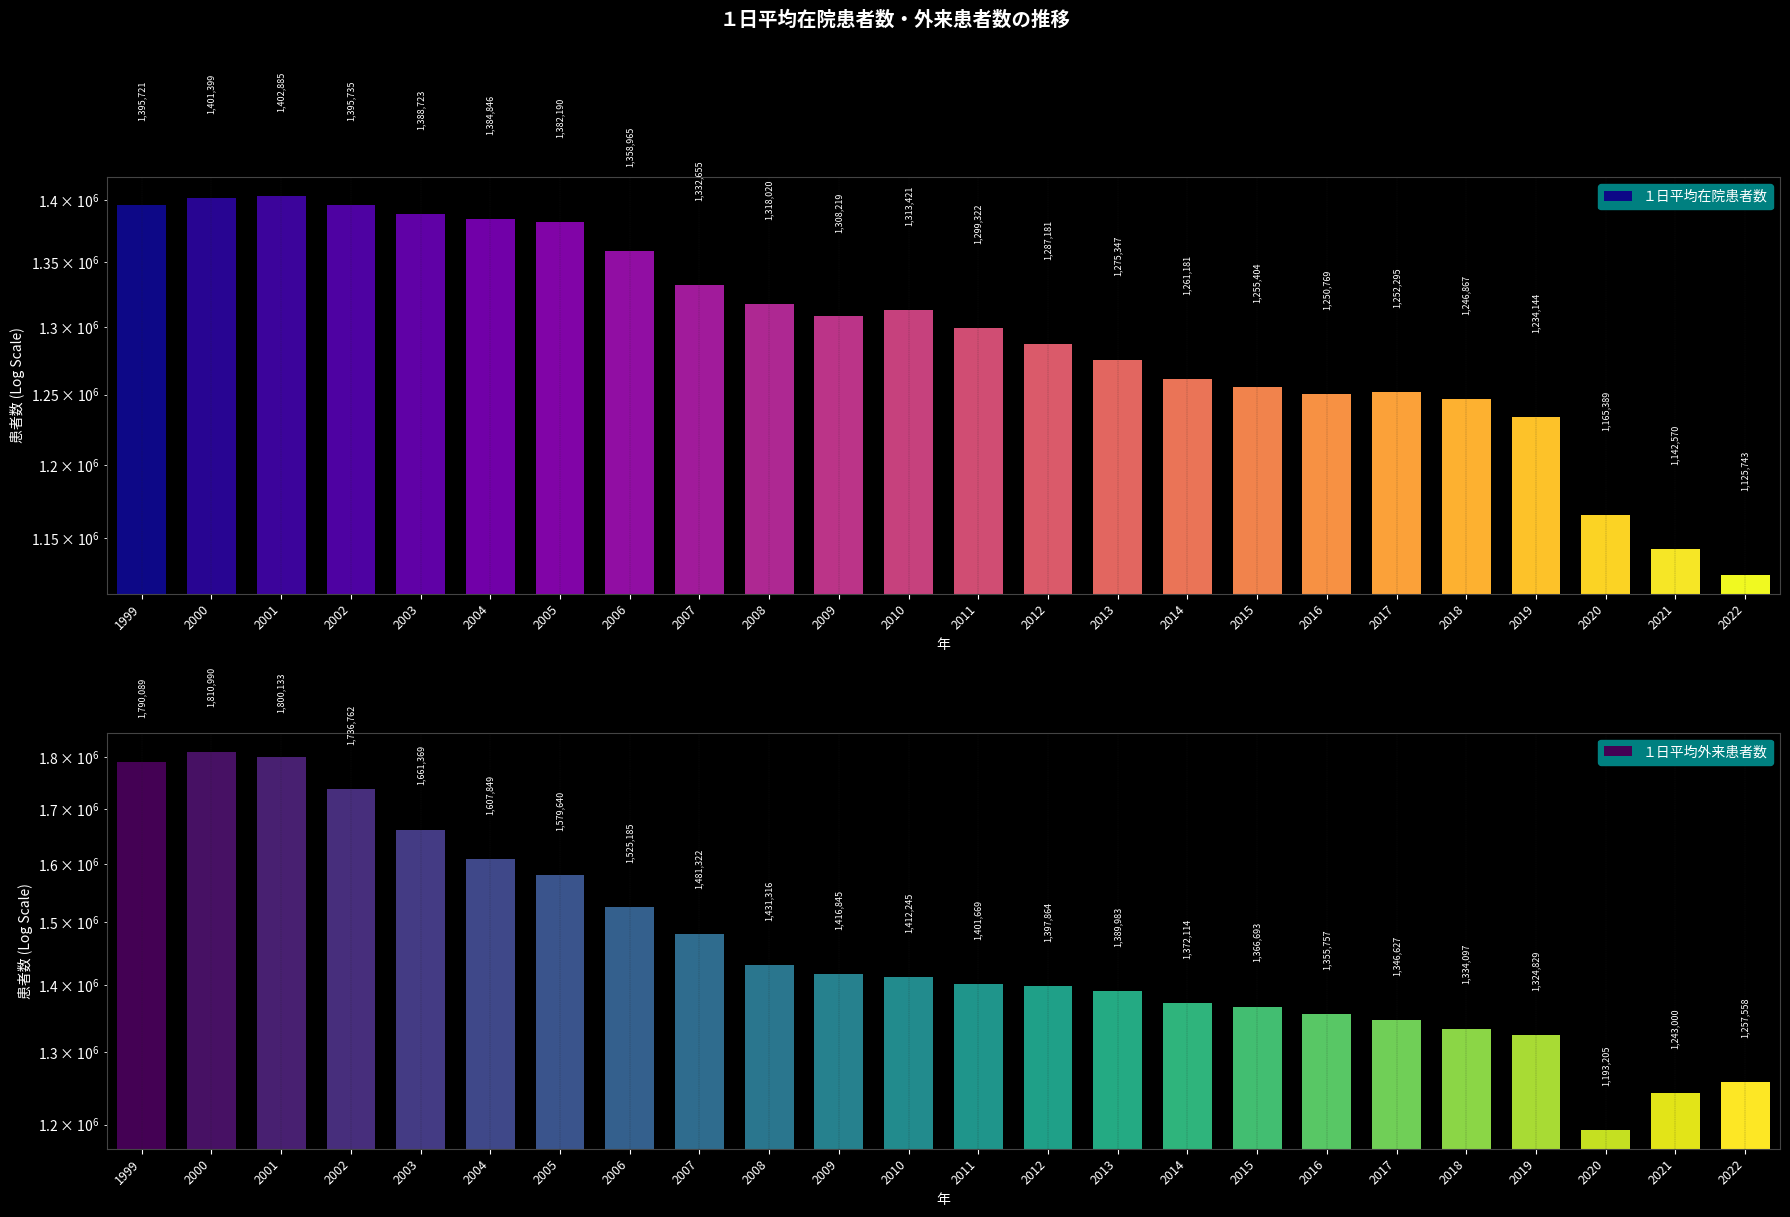

Rank the series at 2013 from lowest to highest value.

１日平均在院患者数, １日平均外来患者数